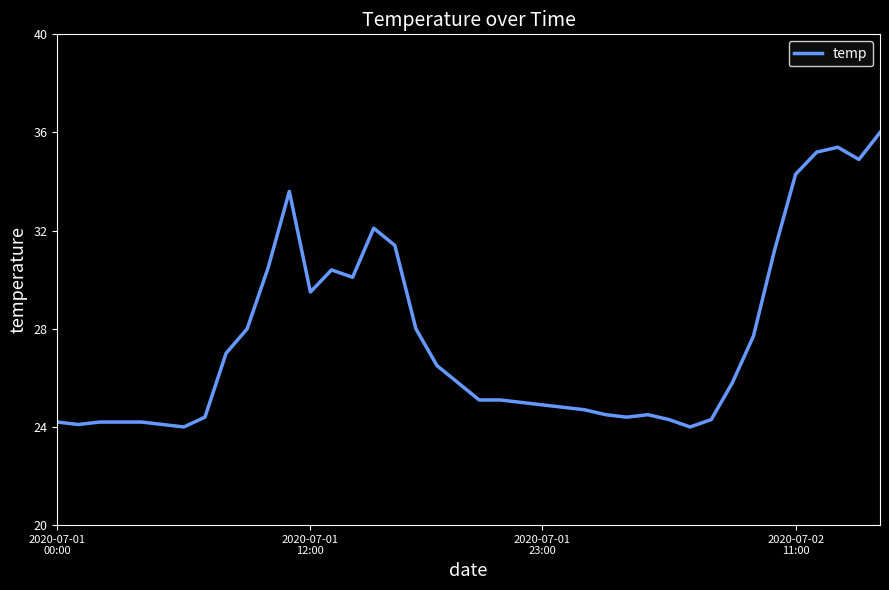

What is the difference between the maximum and minimum values?

12.0